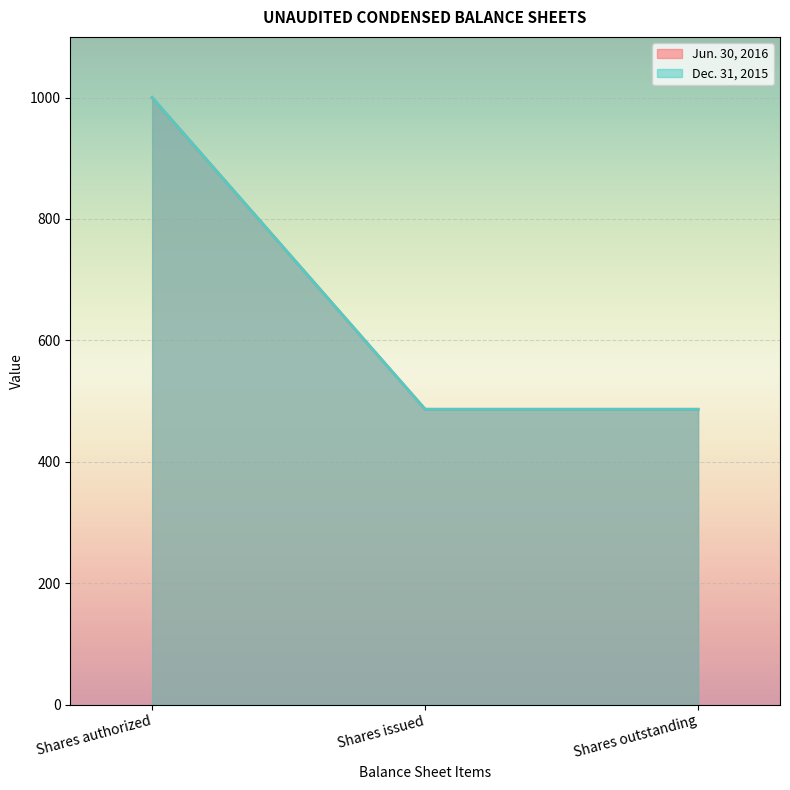

Reading left to right, extract all data points from this chart.

Jun. 30, 2016: Shares authorized=1000.0	Shares issued=486.5	Shares outstanding=486.5
Dec. 31, 2015: Shares authorized=1000.0	Shares issued=486.5	Shares outstanding=486.5